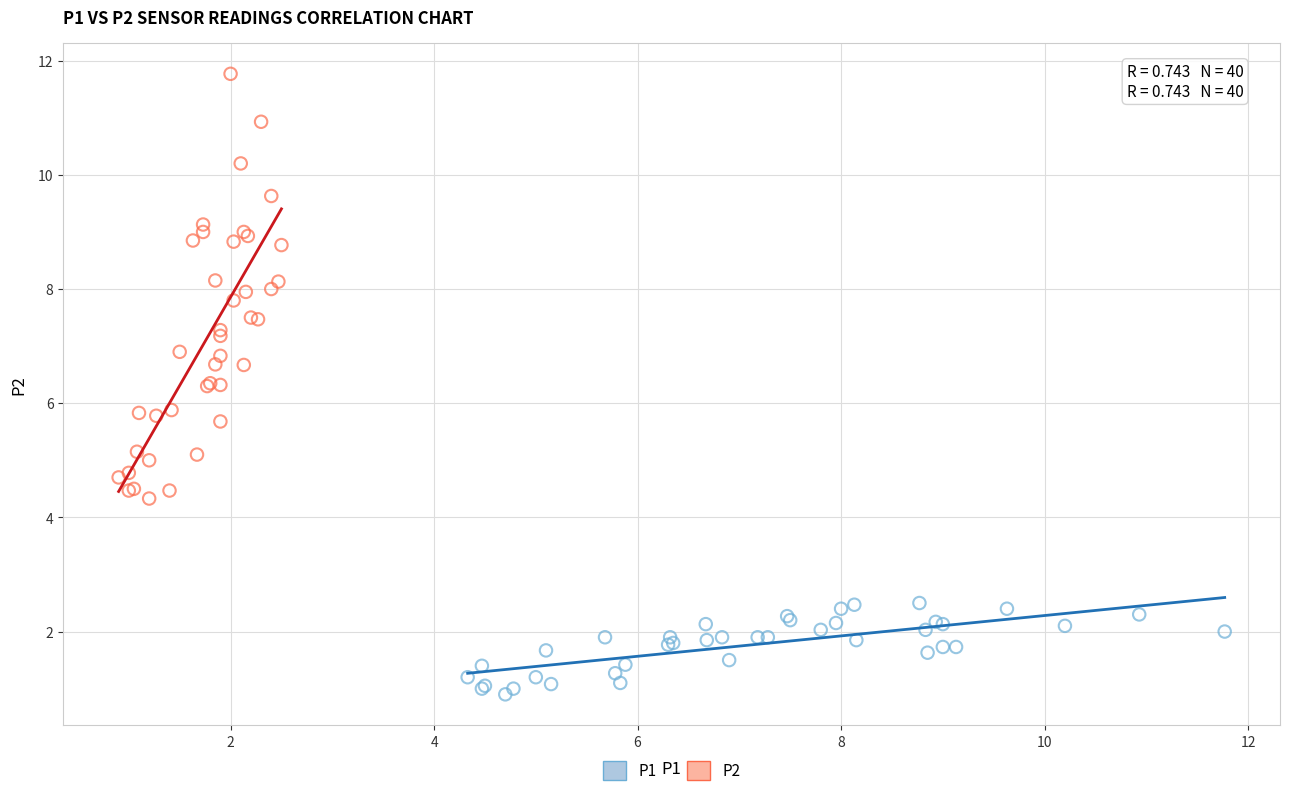

Which series contains the lowest Y value?

P1